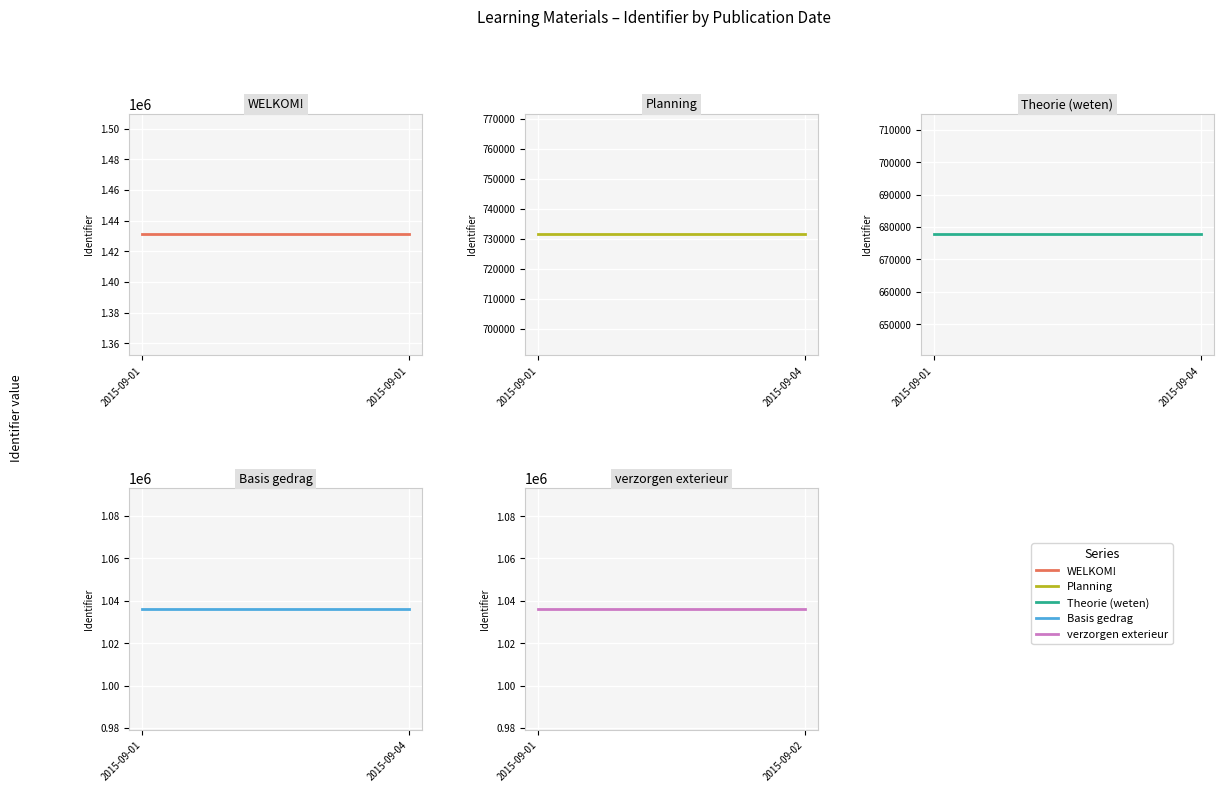

What is the total value across all series at 2015-09-01?

4912746